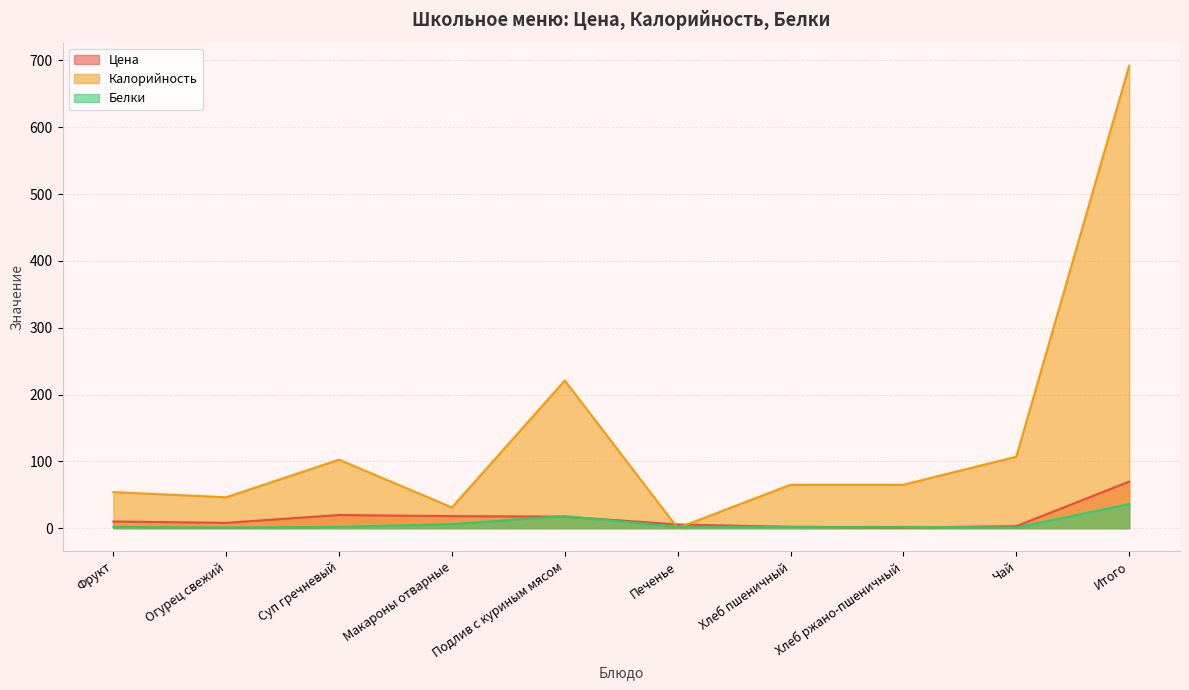

Where is the first local minimum for Калорийность?

Огурец свежий